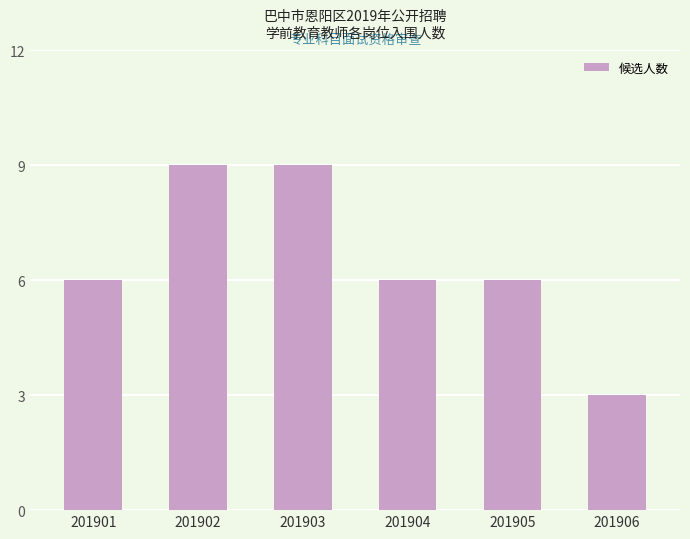

The value at 201902 is 9. True or false?

True